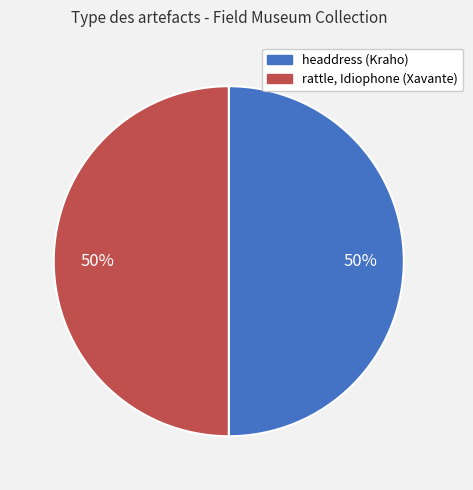

What percentage is the rattle, Idiophone (Xavante) slice, to the nearest percent?

50%